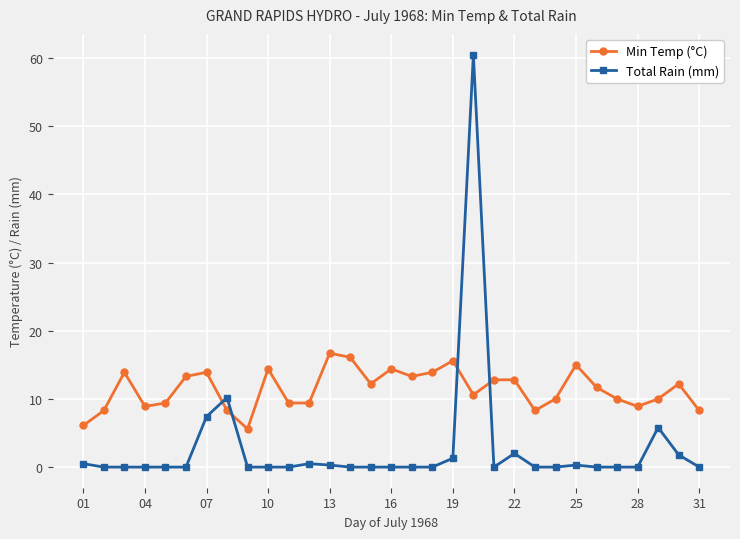

Rank the series by their maximum value, from lowest to highest.

Min Temp (°C), Total Rain (mm)